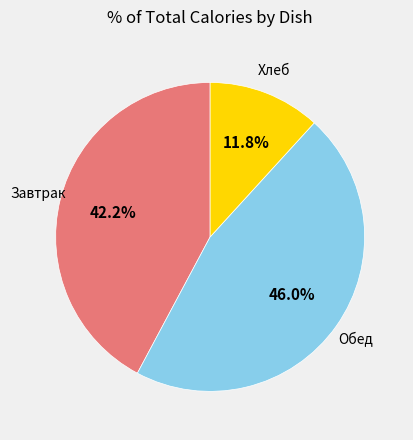

Is there a majority slice in this chart?

No